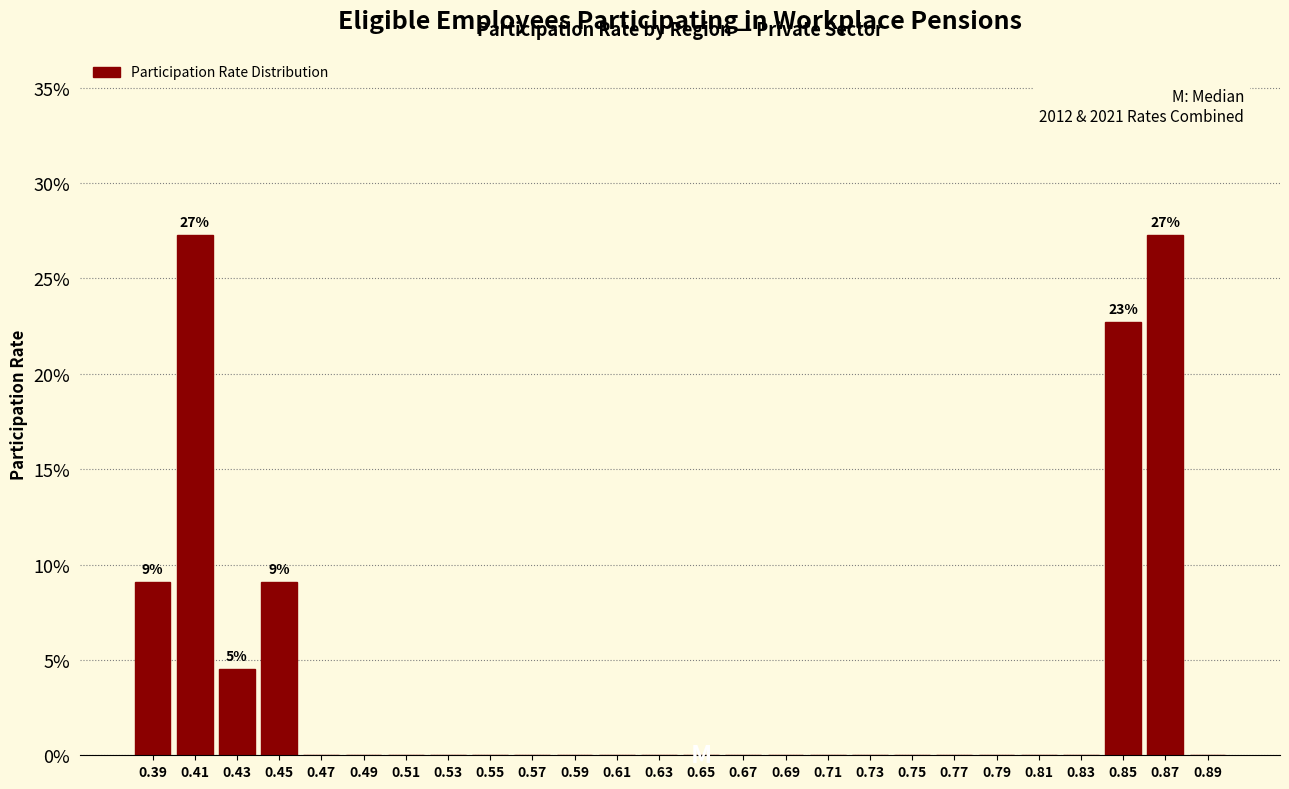

Reading right to left, transcribe all the data shown in this chart.

0.89=0.0	0.87=27.3	0.85=22.7	0.83=0.0	0.81=0.0	0.79=0.0	0.77=0.0	0.75=0.0	0.73=0.0	0.71=0.0	0.69=0.0	0.67=0.0	0.65=0.0	0.63=0.0	0.61=0.0	0.59=0.0	0.57=0.0	0.55=0.0	0.53=0.0	0.51=0.0	0.49=0.0	0.47=0.0	0.45=9.1	0.43=4.5	0.41=27.3	0.39=9.1